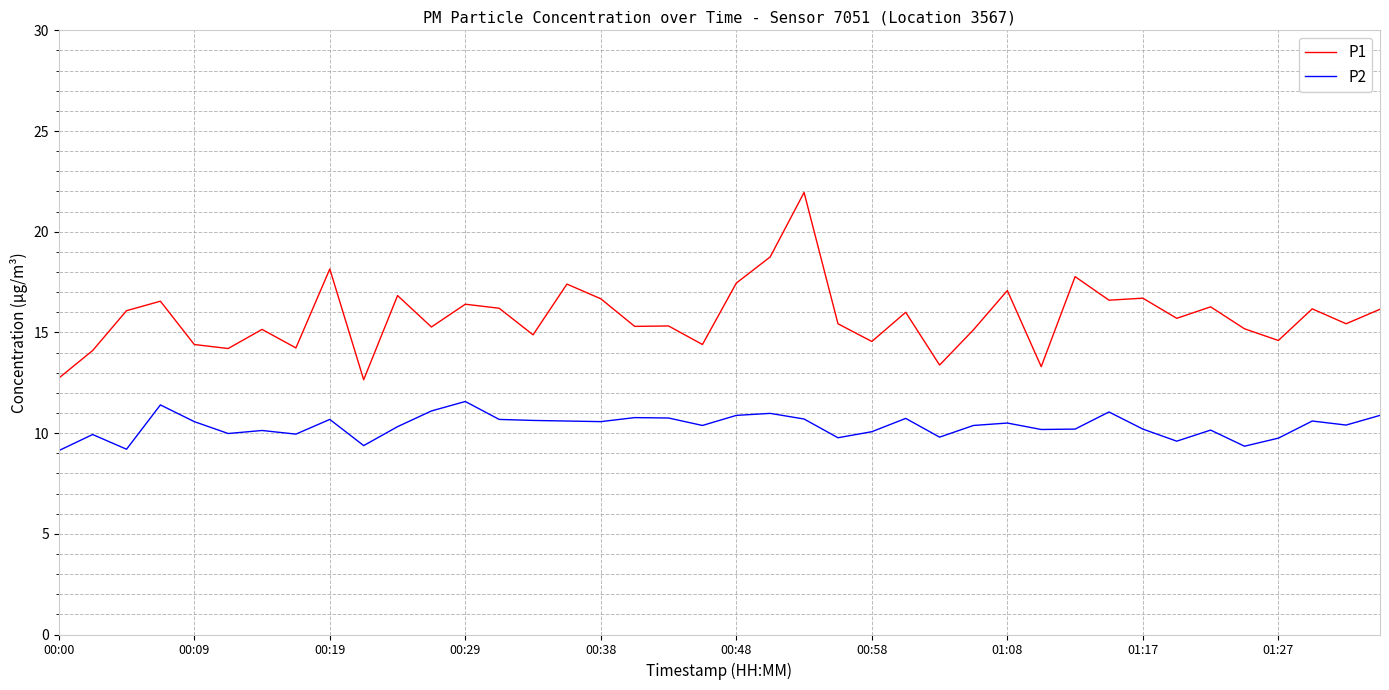

Does the chart have visible grid lines?

Yes